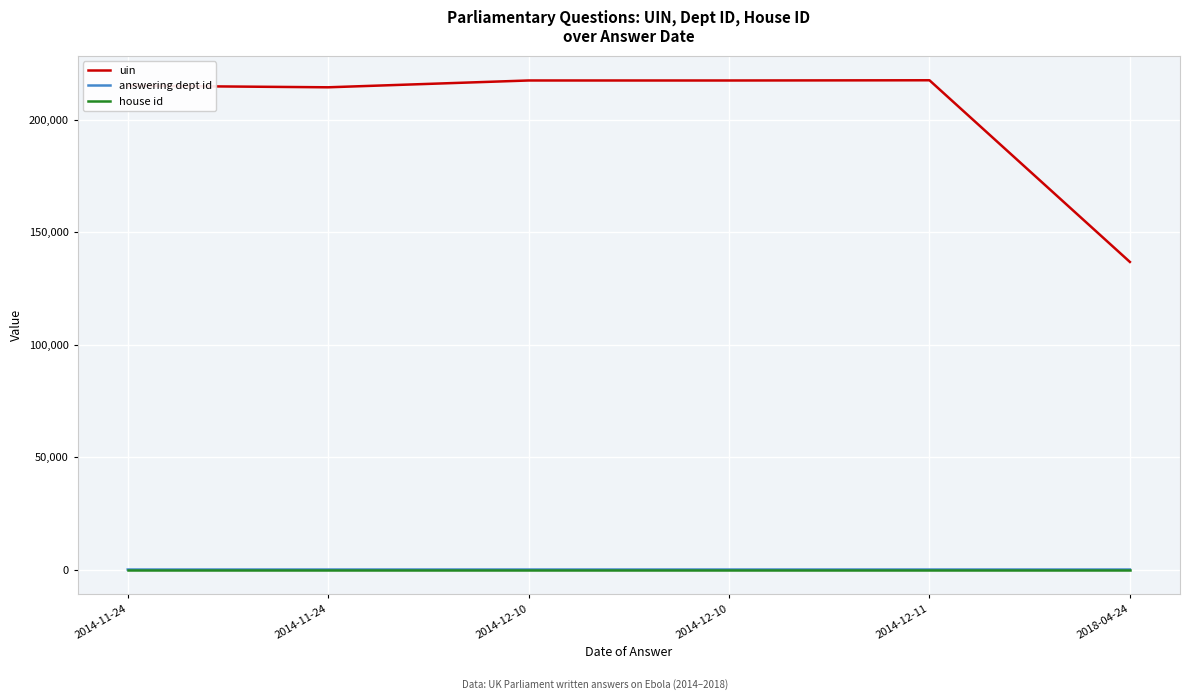

At 2014-12-10, list the series in order from largest to smallest.

uin, answering dept id, house id